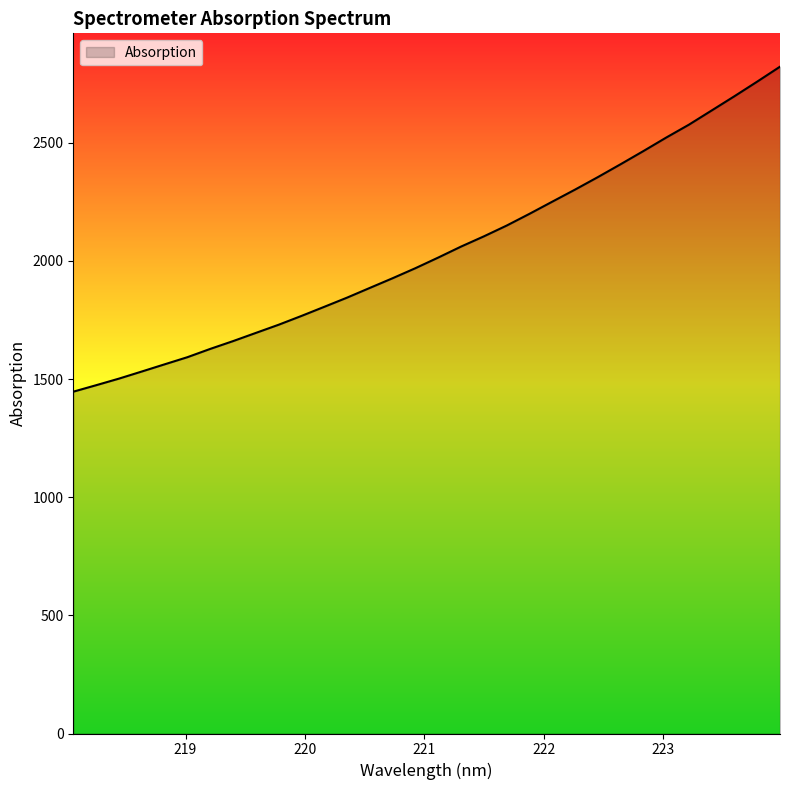

What is the smallest value displayed?

1446.6